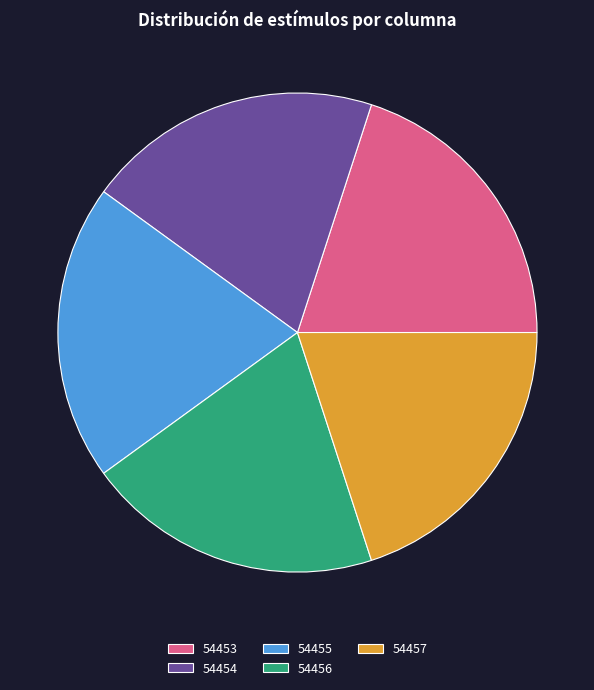

Is the sum of 54457 and 54455 greater than half?

No